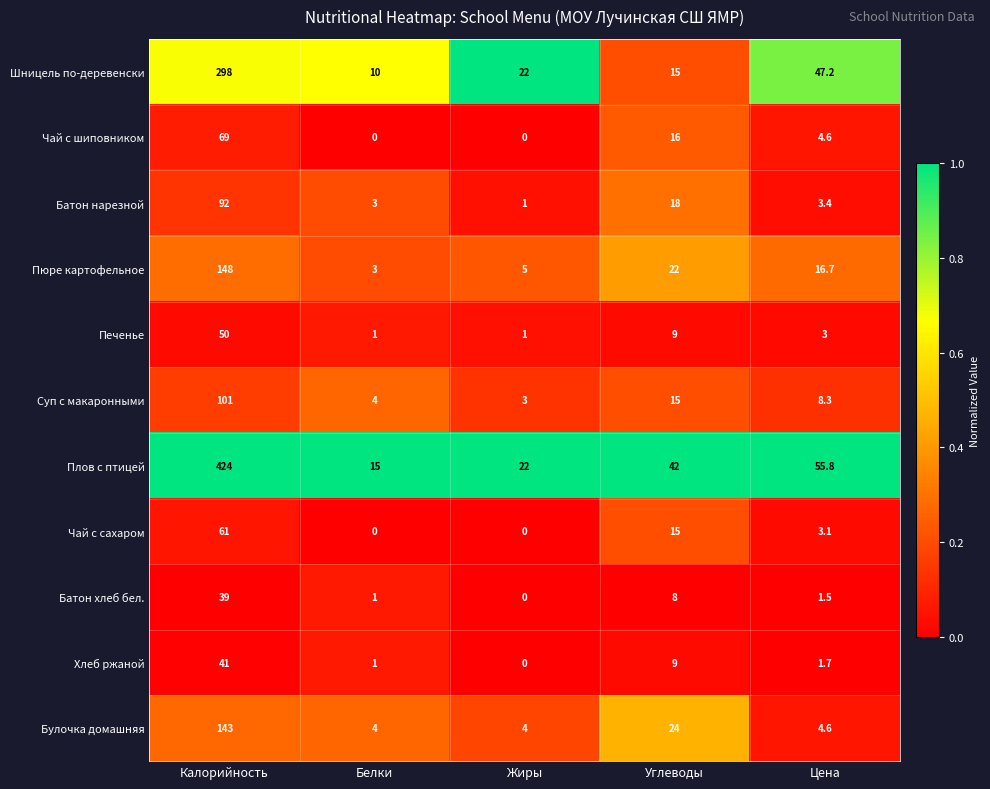

What is the difference between the highest and lowest values at Цена?

54.3